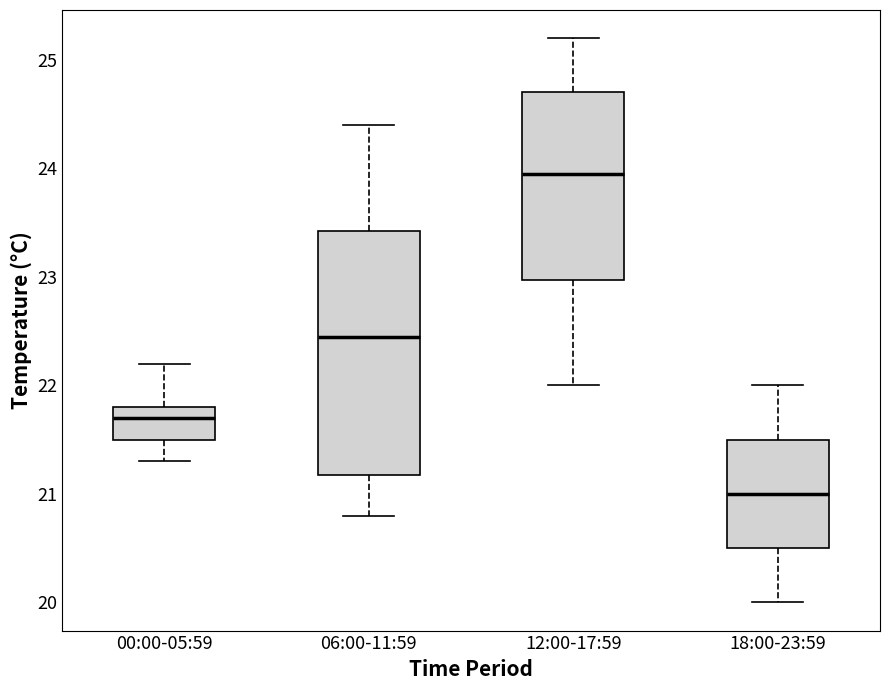

Which box has the highest median line?

12:00-17:59